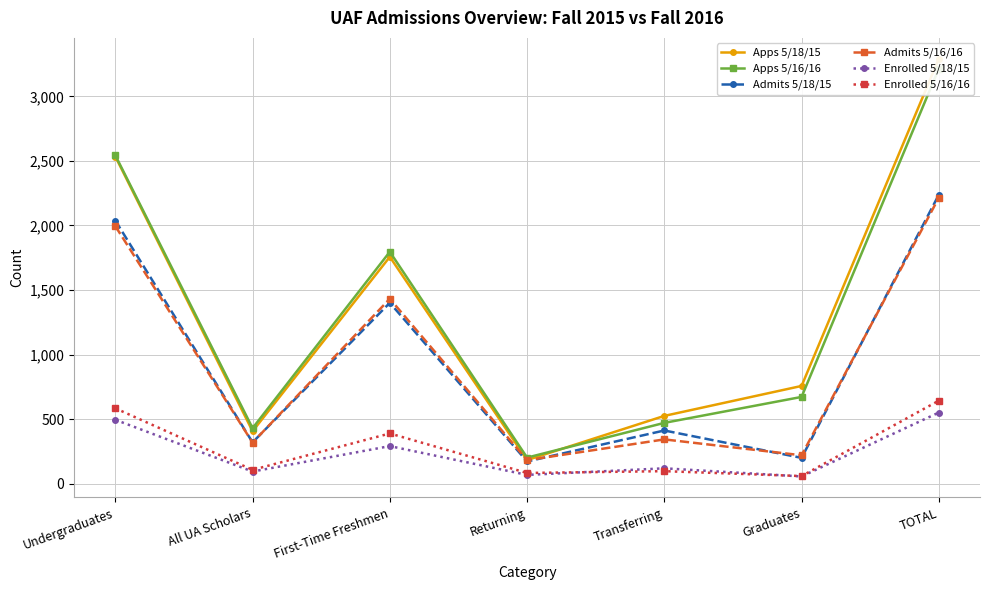

What is the total value across all series at All UA Scholars?

1675